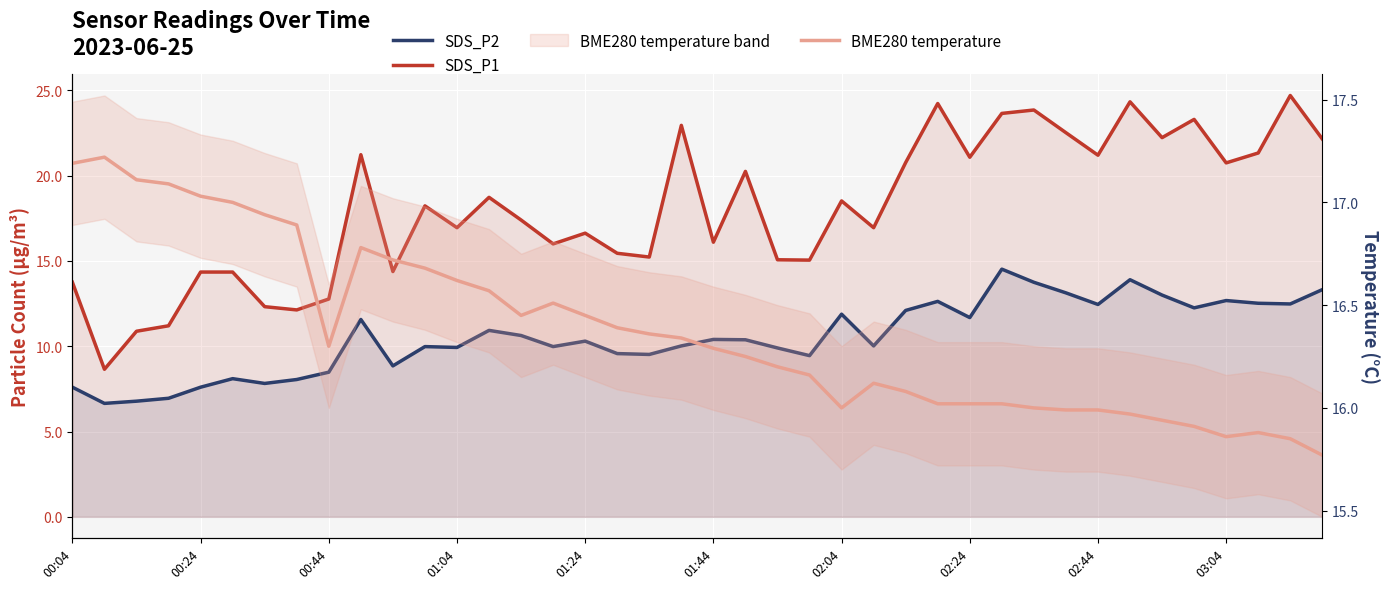

Is it true that SDS_P1 equals 16.6 at 01:24?

True